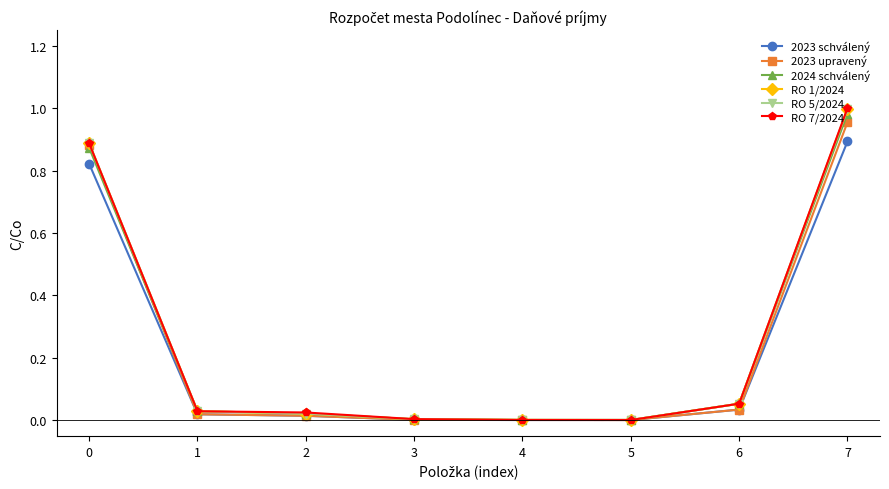

Is this an area chart (filled region under the line)?

No